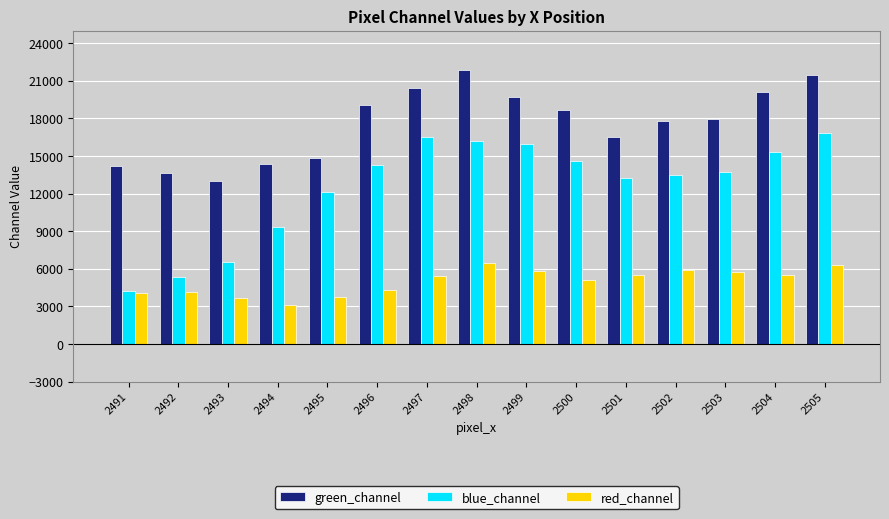

How many data points in blue_channel are less than 13716?

7